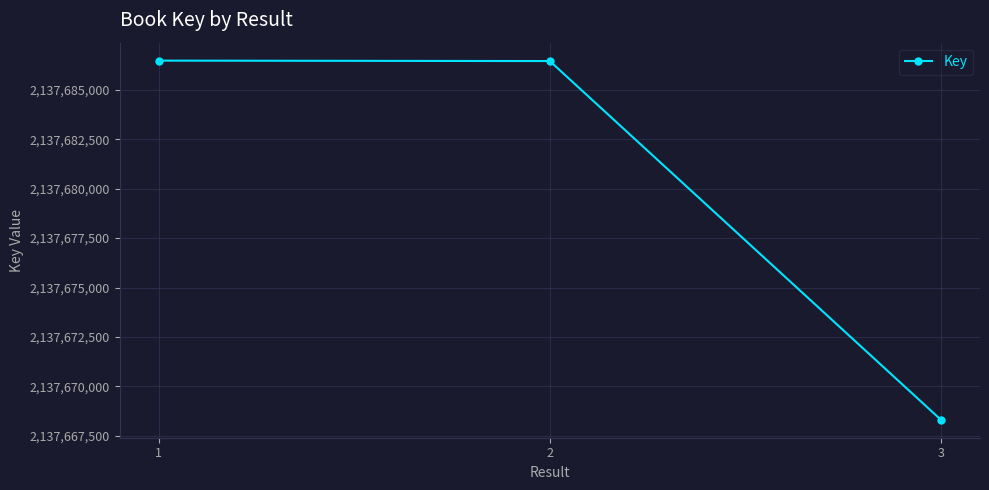

What is the value of the 3rd point from the left?

2137668316